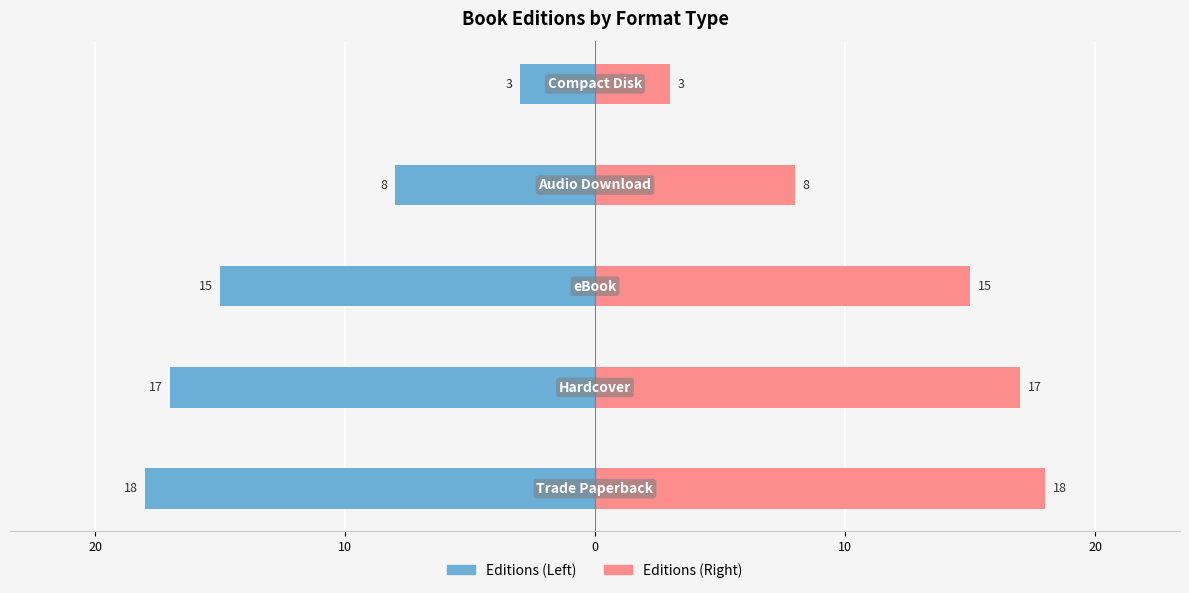

Reading left to right, what are all the values shown in this chart?

Editions (Left): -18	-17	-15	-8	-3
Editions (Right): 18	17	15	8	3